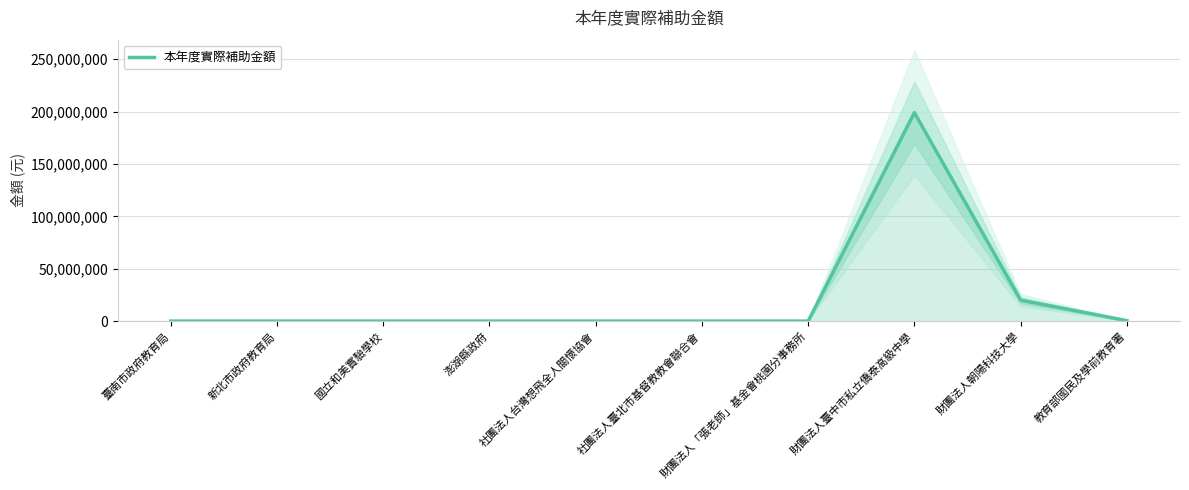

Rank the categories by value from lowest to highest.

國立和美實驗學校, 澎湖縣政府, 財團法人「張老師」基金會桃園分事務所, 新北市政府教育局, 社團法人臺北市基督教教會聯合會, 臺南市政府教育局, 社團法人台灣想飛全人關懷協會, 教育部國民及學前教育署, 財團法人朝陽科技大學, 財團法人臺中市私立僑泰高級中學